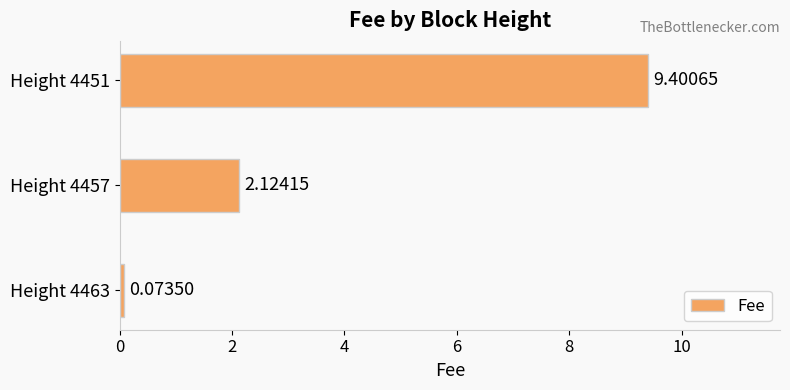

What is the difference between the maximum and minimum values?

9.3